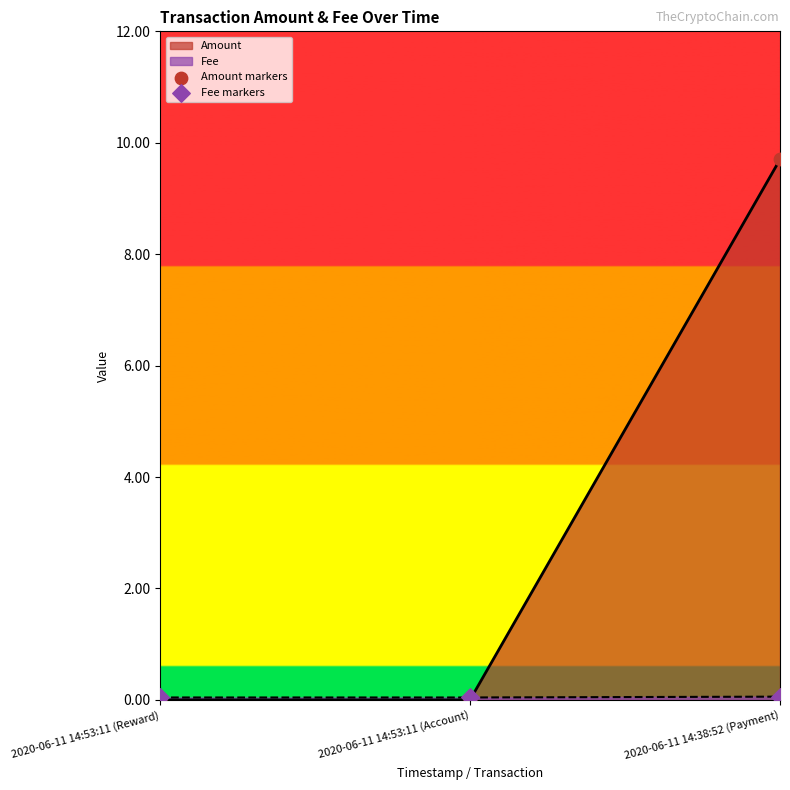

The value of Amount at 2020-06-11 14:53:11 (Reward) is -5.6. True or false?

False